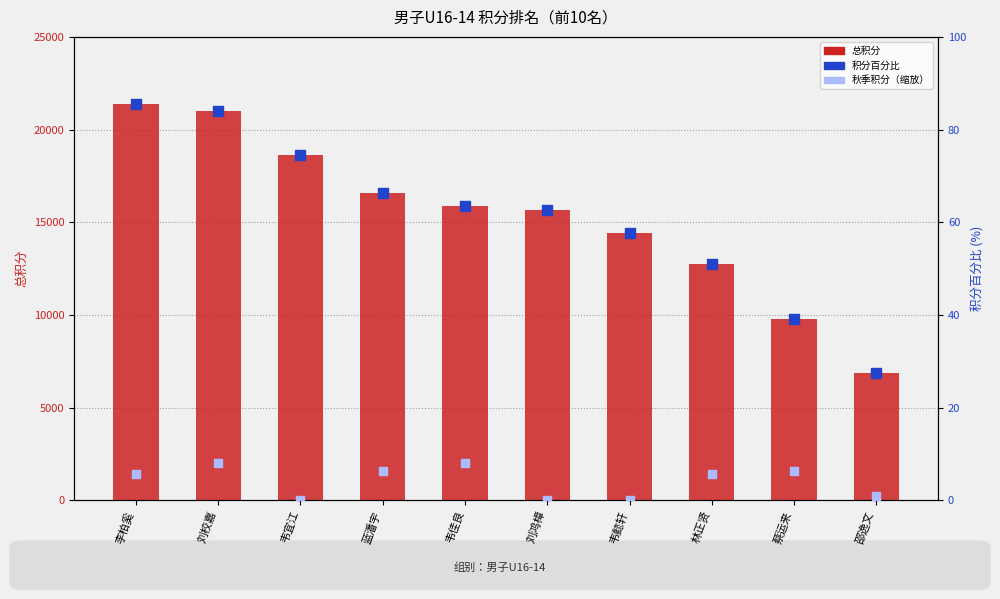

At how many categories does at least one series exceed 14547?

6